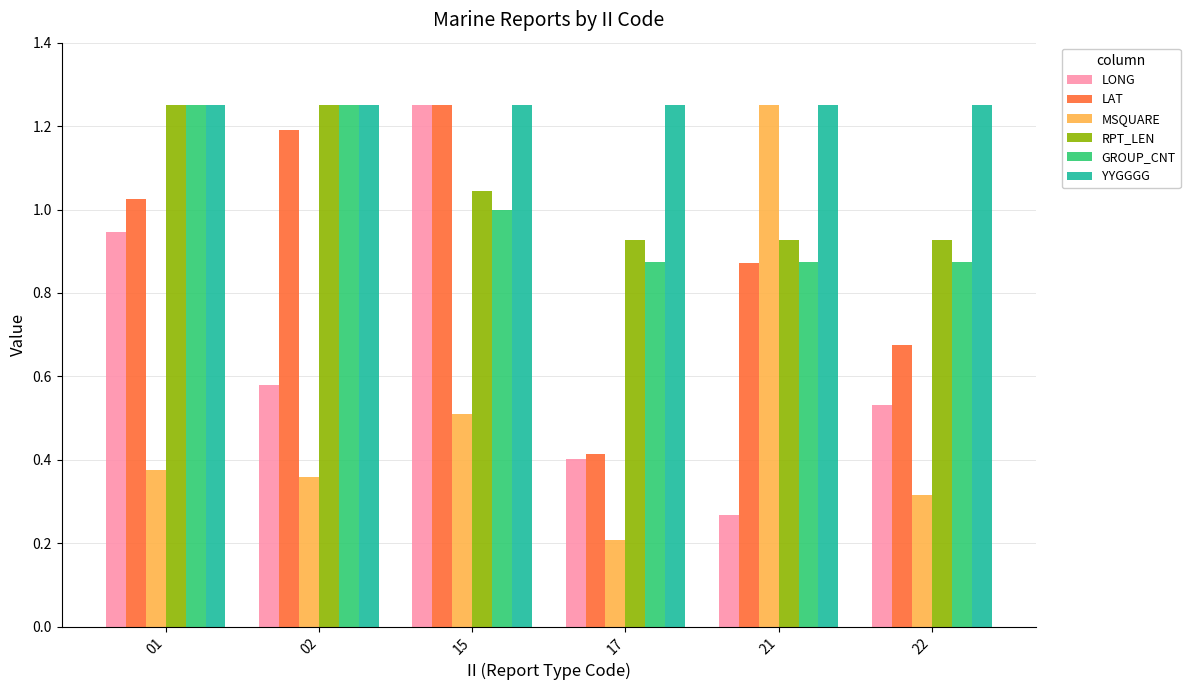

At which category is the sum across all series the highest?

15